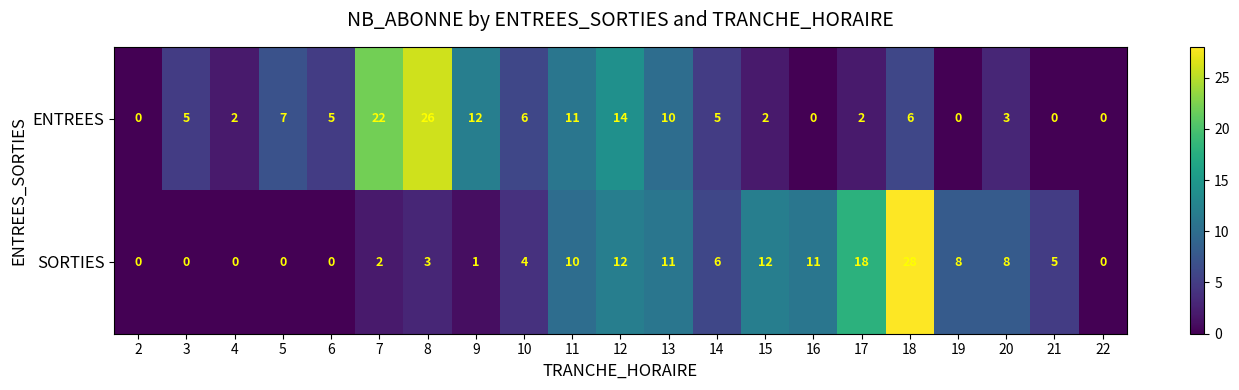

Which category has the highest value across all series?

18